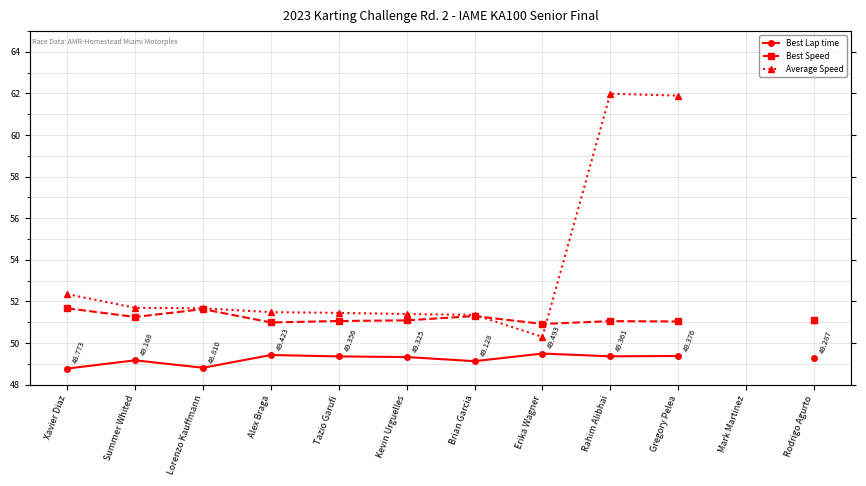

Rank the categories by Best Lap time value from lowest to highest.

Xavier Diaz, Lorenzo Kauffmann, Brian Garcia, Summer Whited, Rodrigo Agurto, Kevin Urguelles, Tazio Garufi, Rahim Alibhai, Gregory Pelea, Alex Braga, Erika Wagner, Mark Martinez